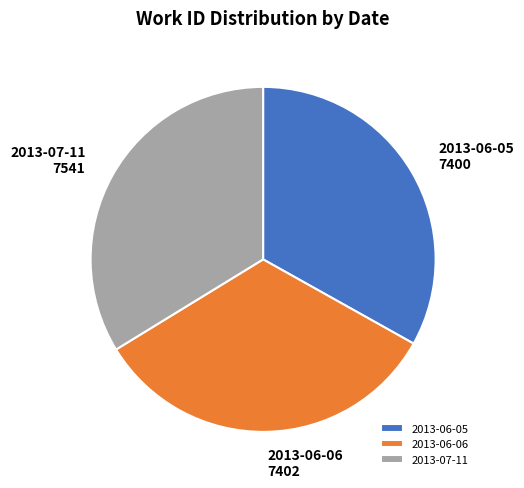

Is there a majority slice in this chart?

No